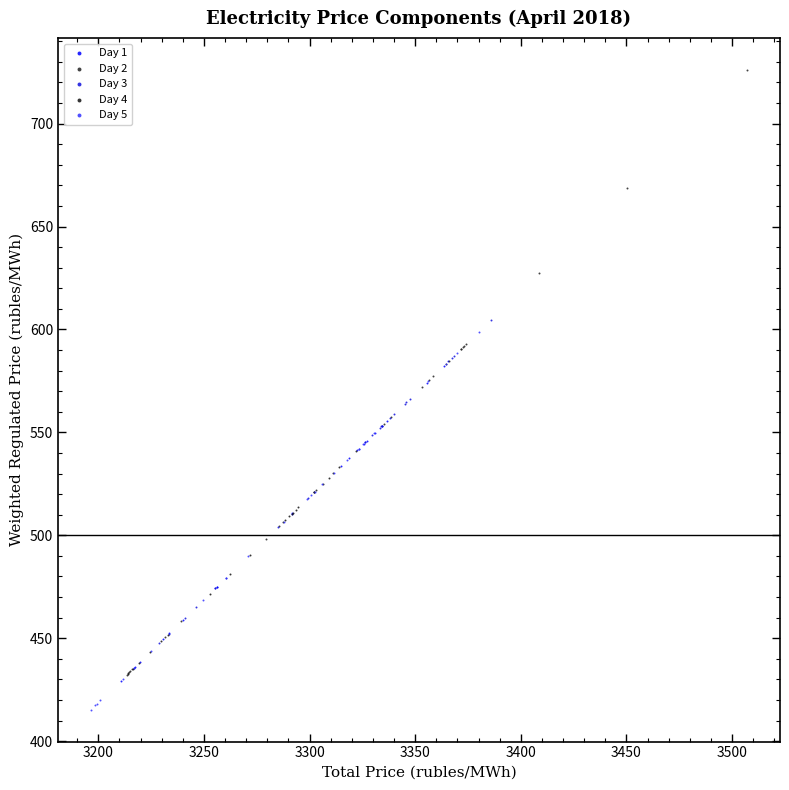

Which series contains the lowest Y value?

Day 5